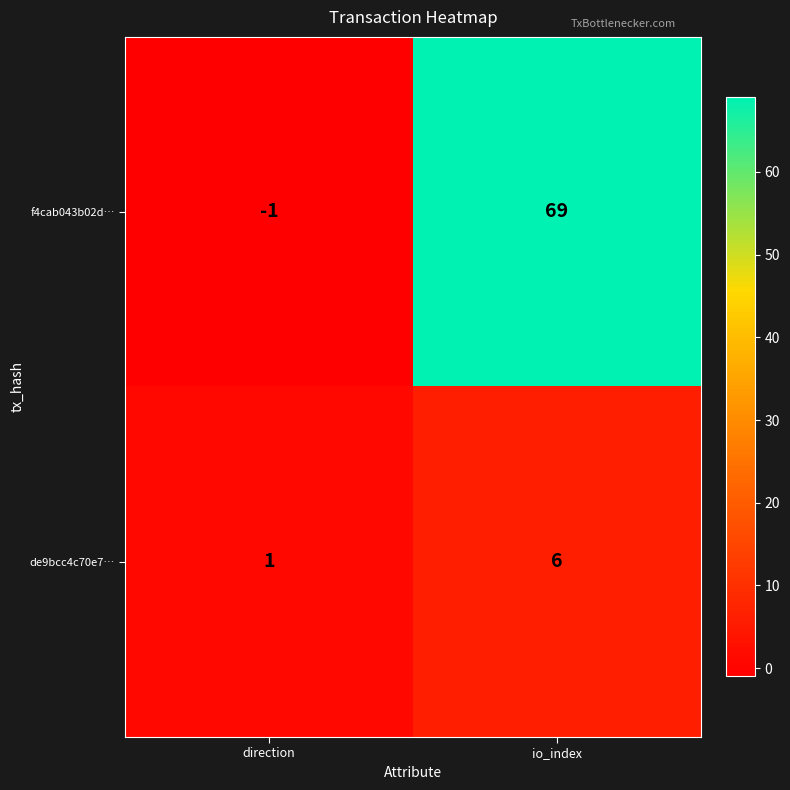

Is it true that f4cab043b02d… equals 120 at io_index?

False